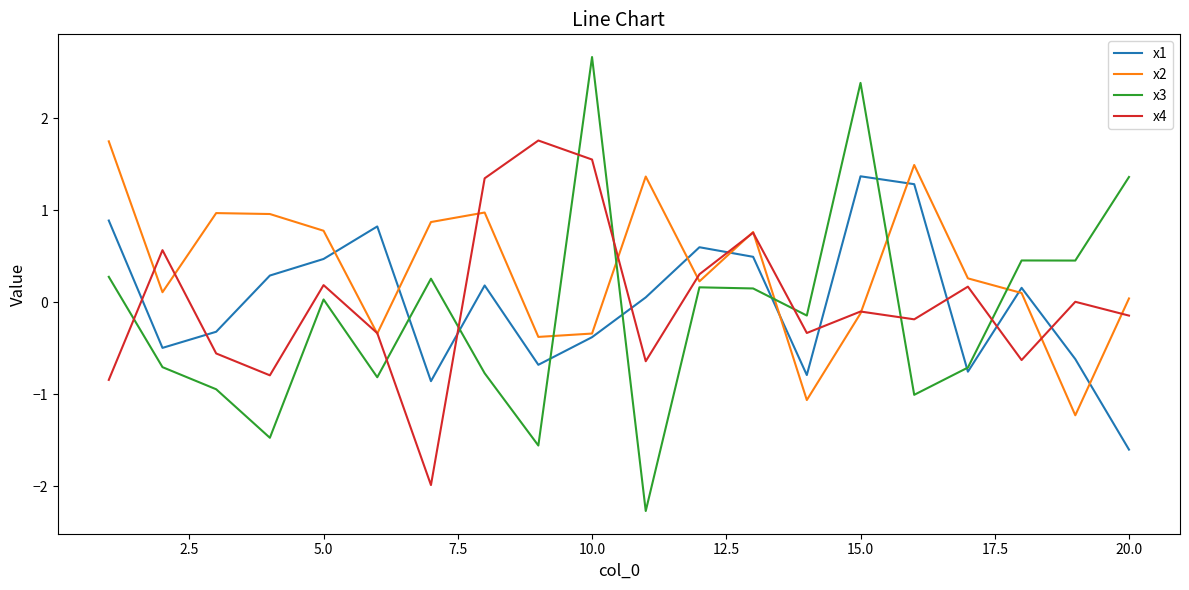

What is the highest value of the x3 series?

2.7